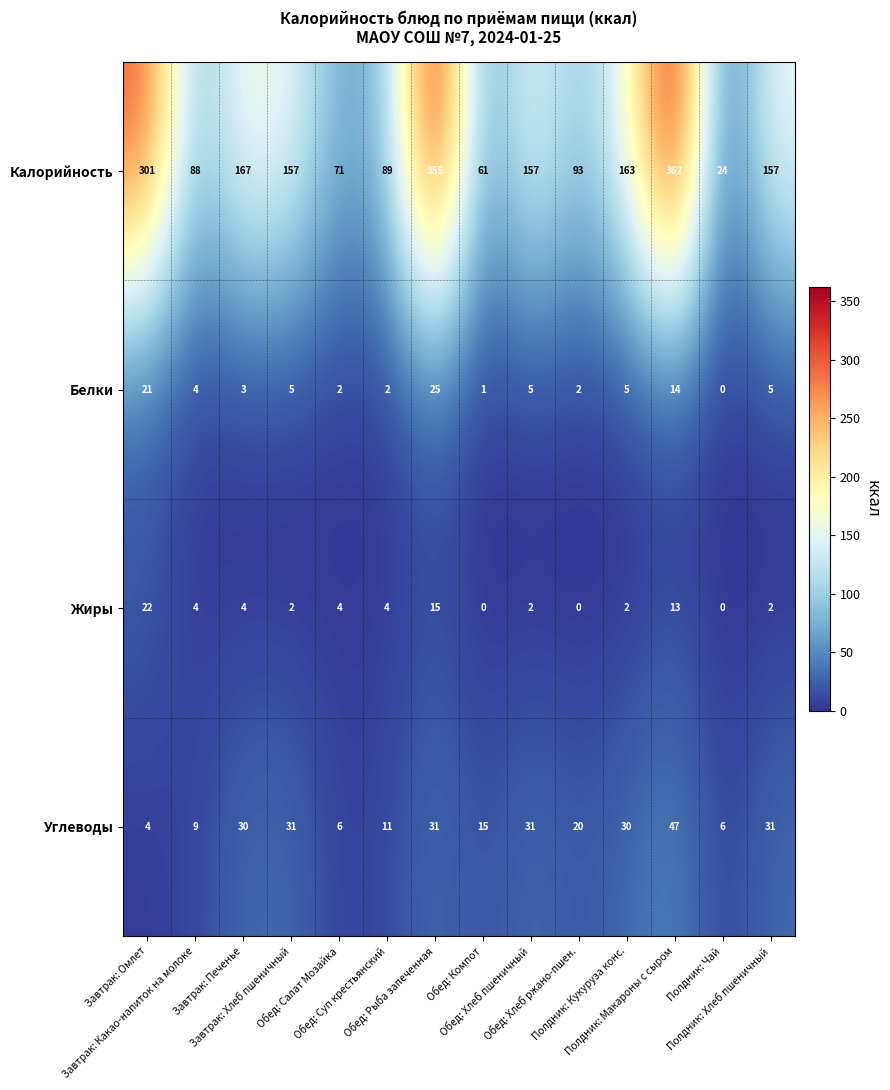

How many series are shown in this chart?

4